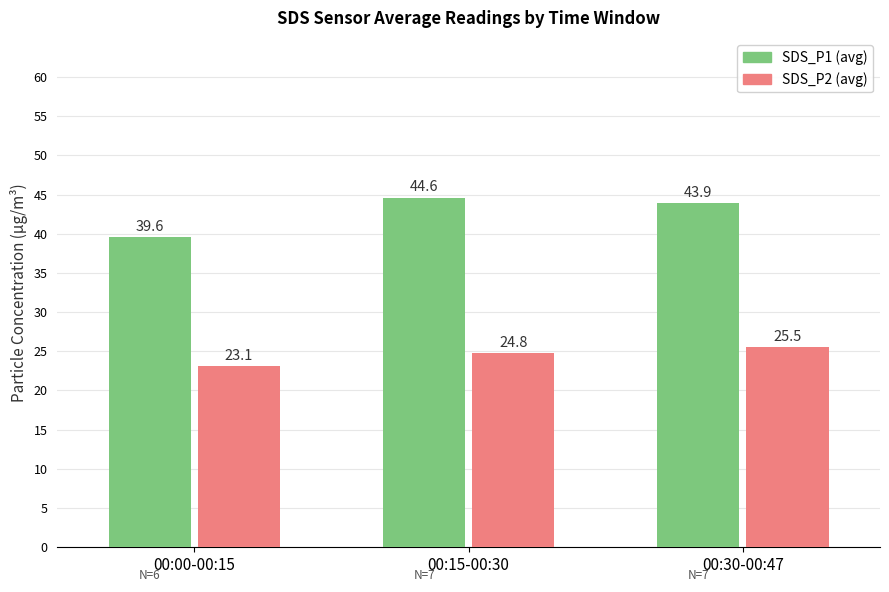

Which series has the widest spread of values?

SDS_P1 (avg)